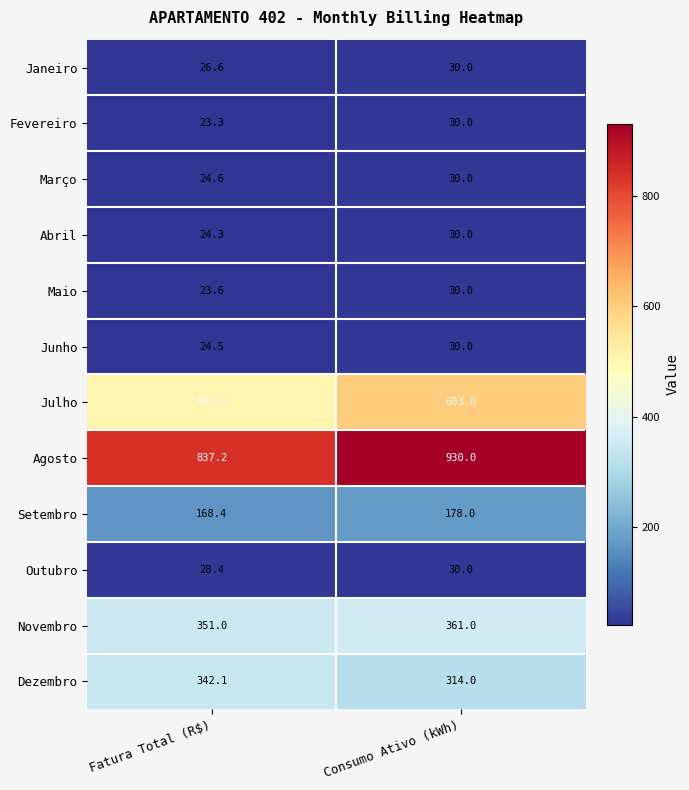

Between Fatura Total (R$) and Consumo Ativo (kWh), which series saw the biggest shift?

Julho